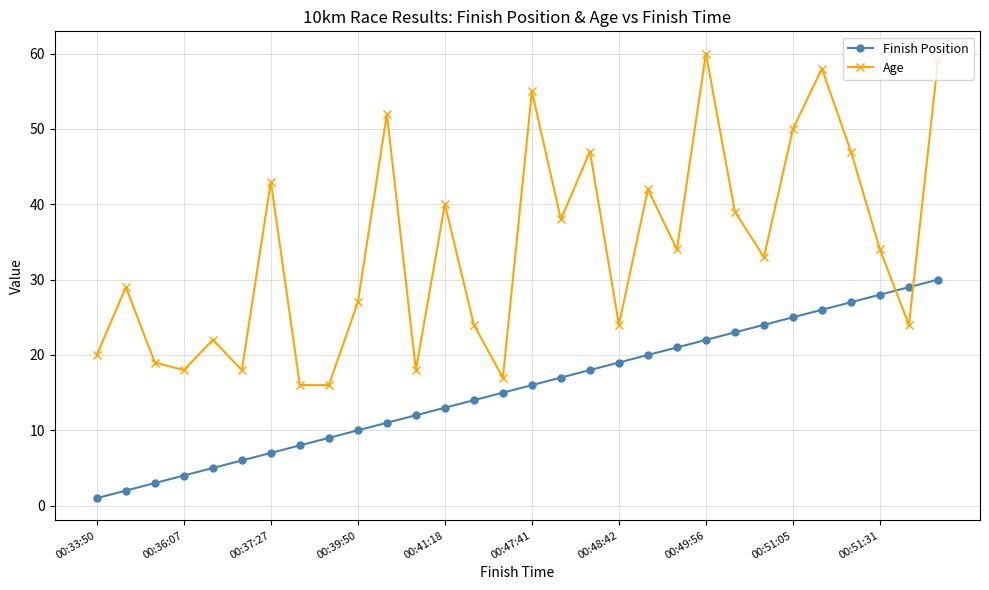

List the series in order of their peak value, lowest first.

Finish Position, Age